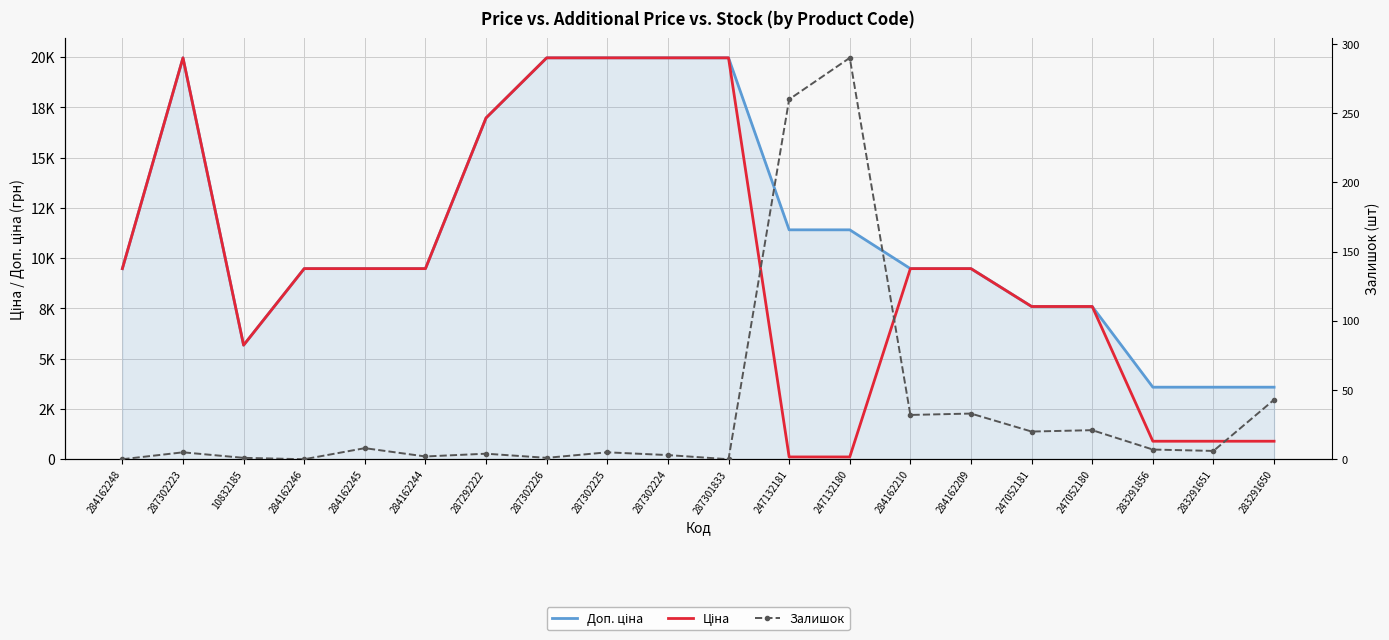

Between 247132180 and 247052180, which is larger?

247132180